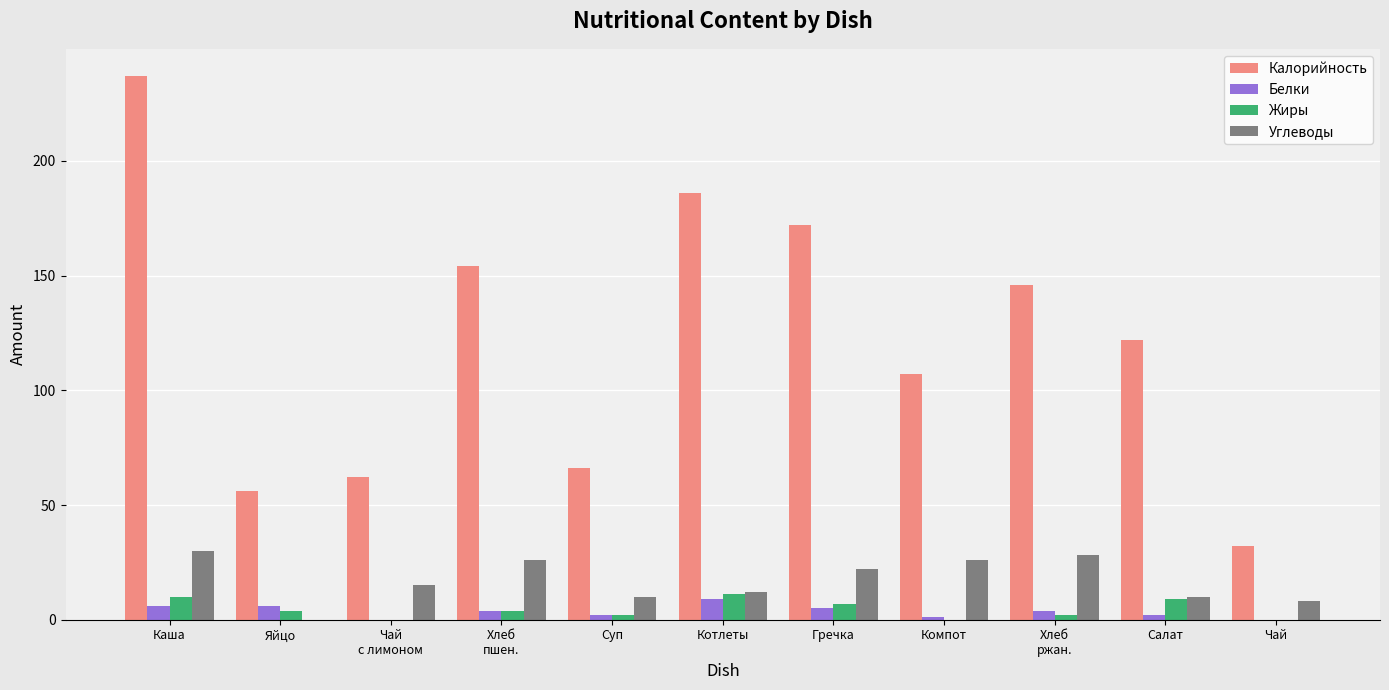

How many series are shown in this chart?

4